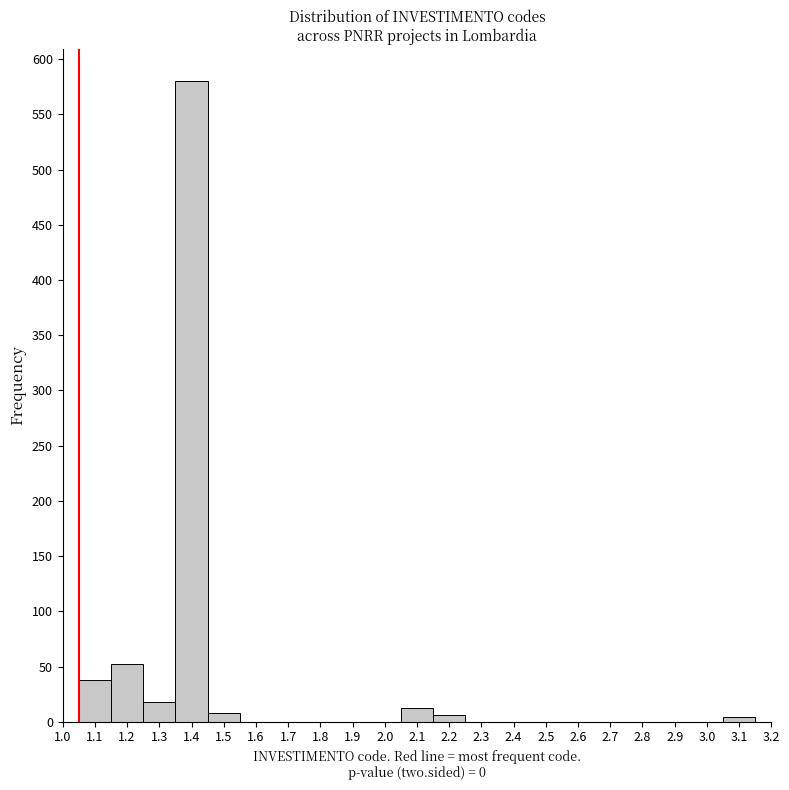

Over which range of the x-axis is the bar tallest?

1.35 to 1.45